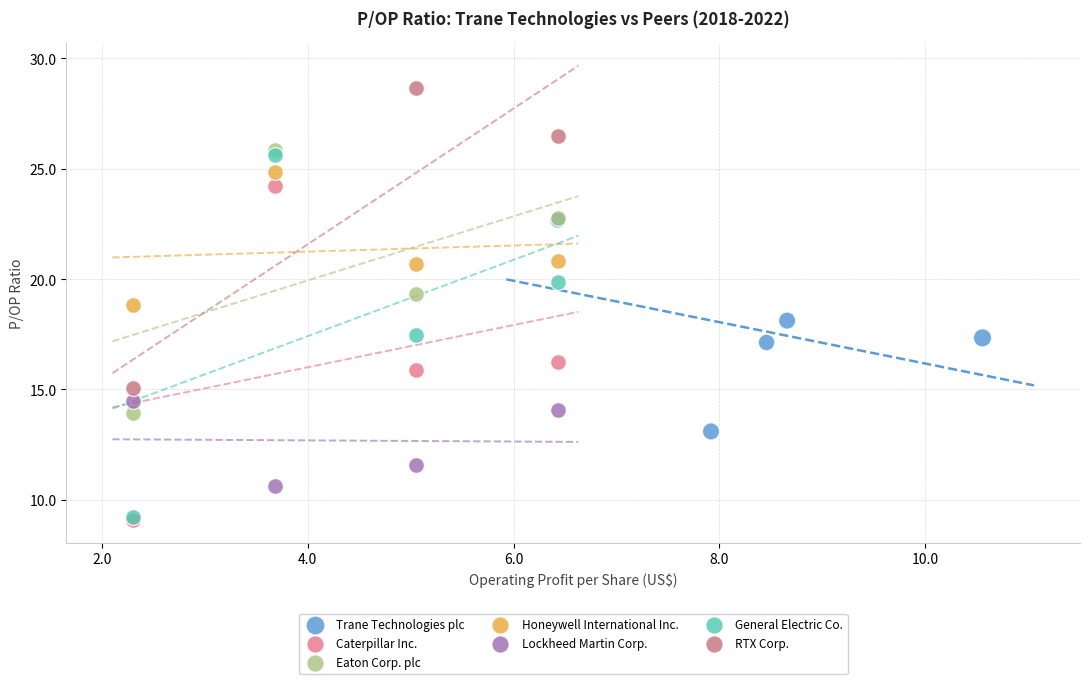

Which series reaches the maximum Y coordinate?

RTX Corp.